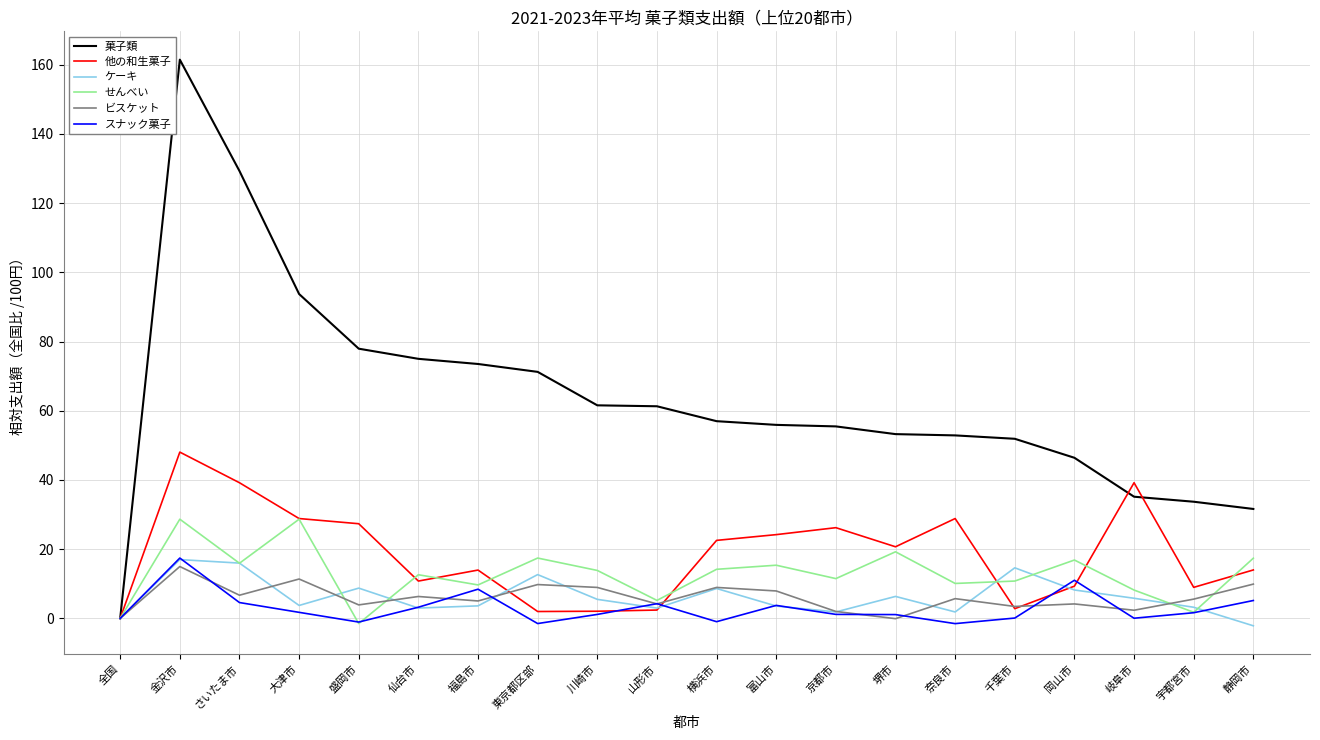

Which series has the largest total across all categories?

菓子類